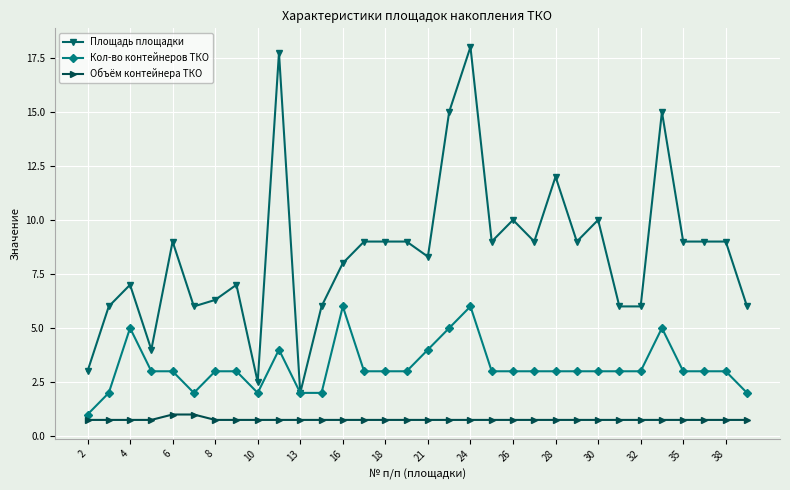

Which series has the widest spread of values?

Площадь площадки